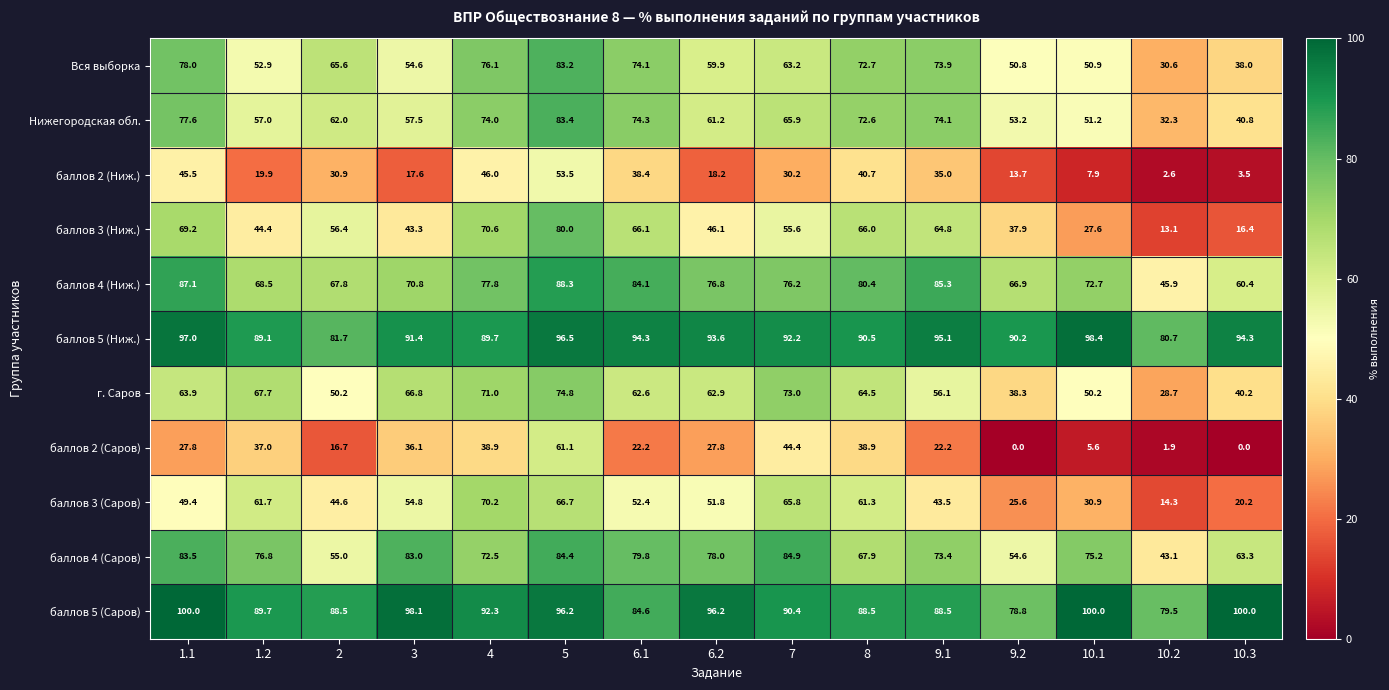

Is the value of баллов 4 (Ниж.) at 10.3 greater than the value of Нижегородская обл. at 1.2?

Yes